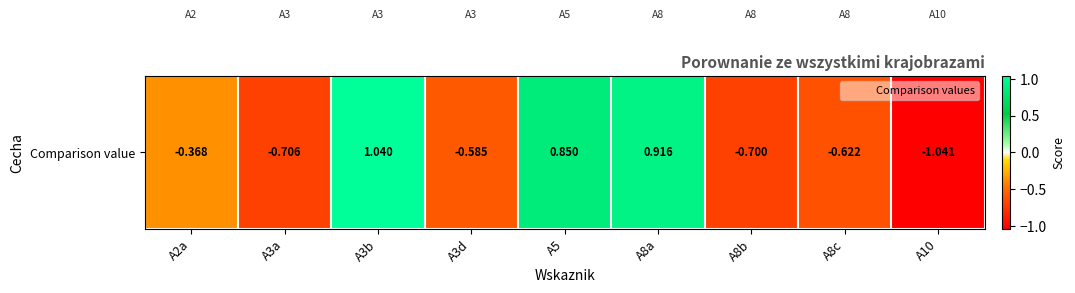

What is the approximate value at A8c?

-0.6